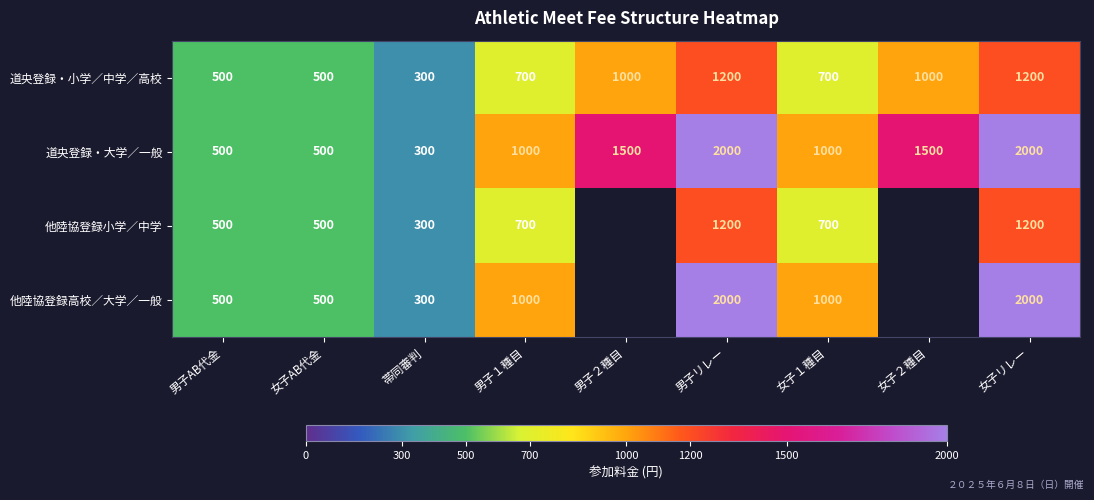

How many distinct data groups are displayed?

4